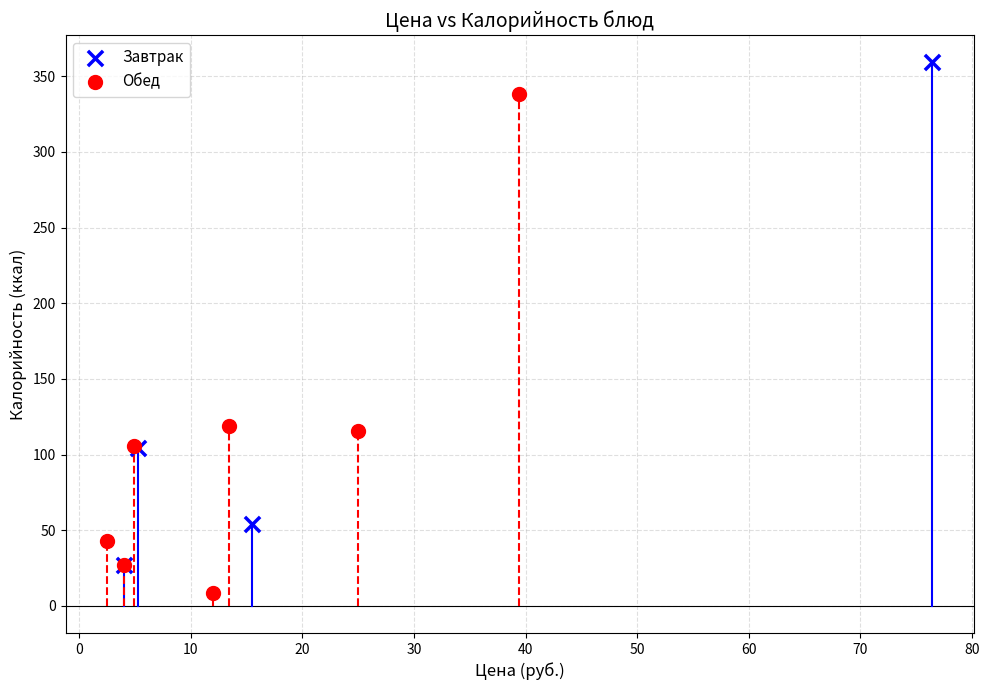

Which series reaches the maximum Y coordinate?

Завтрак